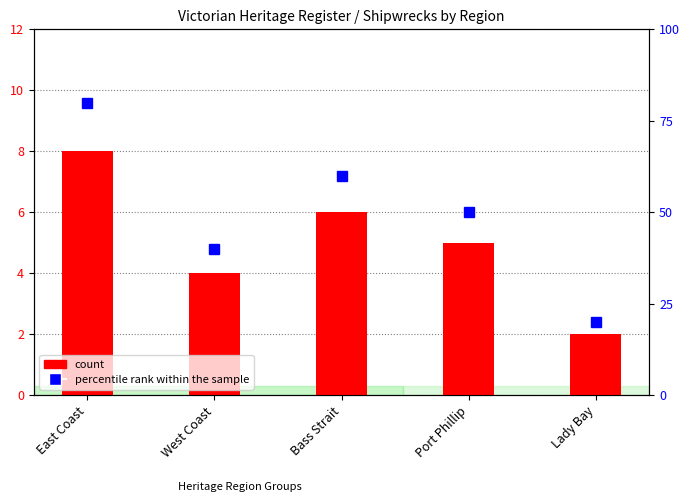

At how many categories does at least one series exceed 38?

4